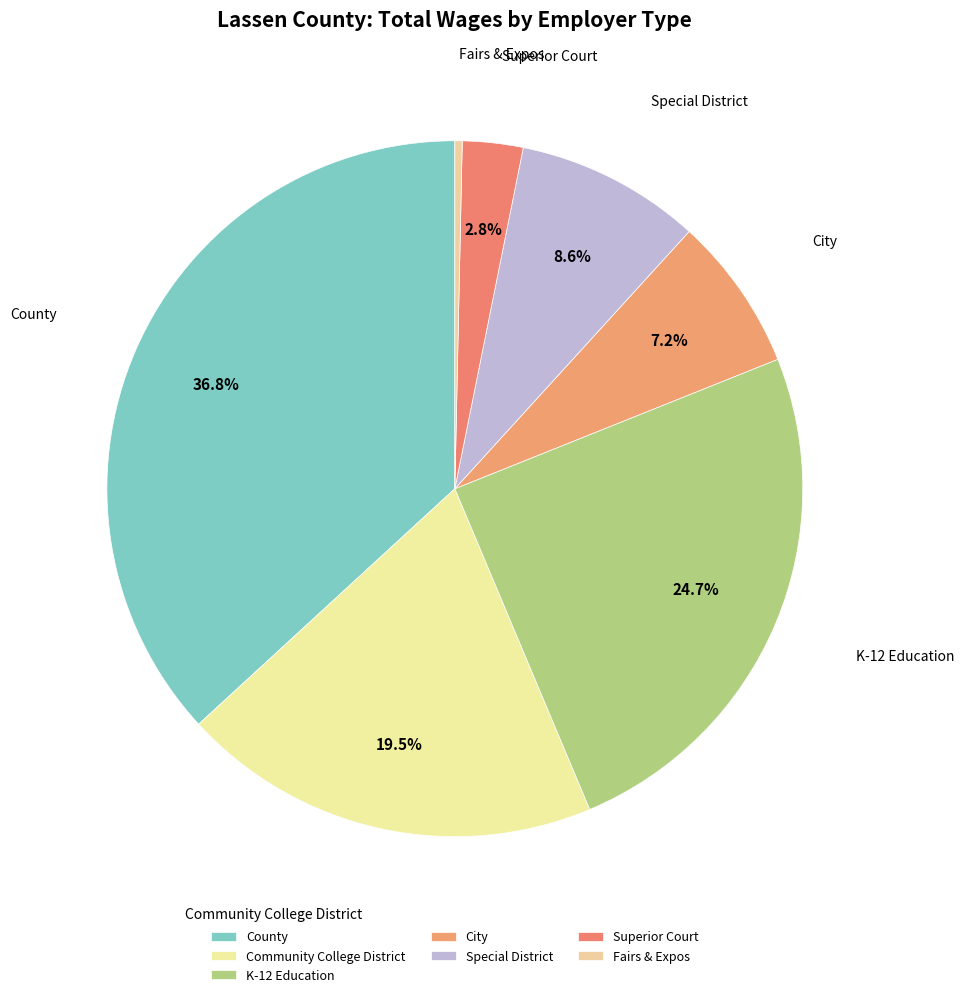

To the nearest percent, what percentage of the pie is K-12 Education?

25%